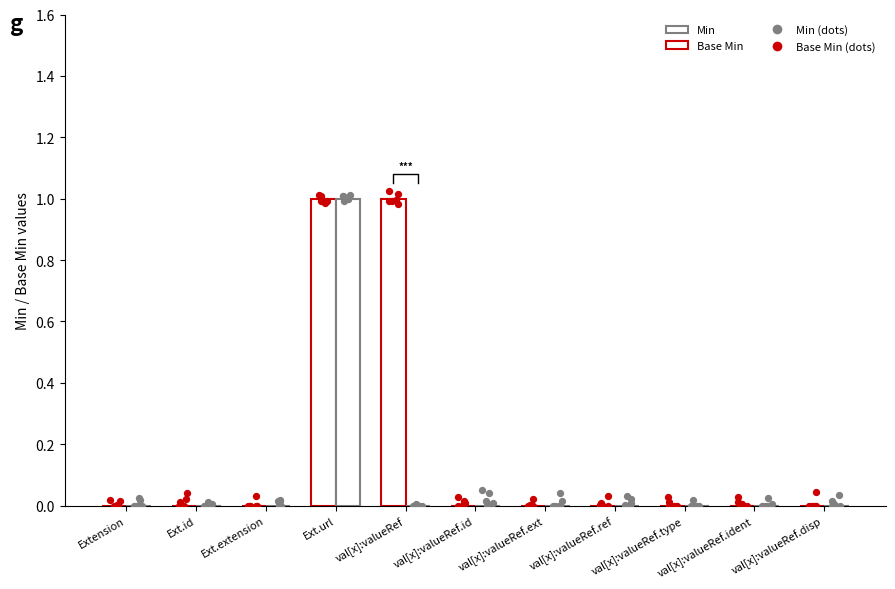

Which series has the largest Y range (max minus min)?

Min